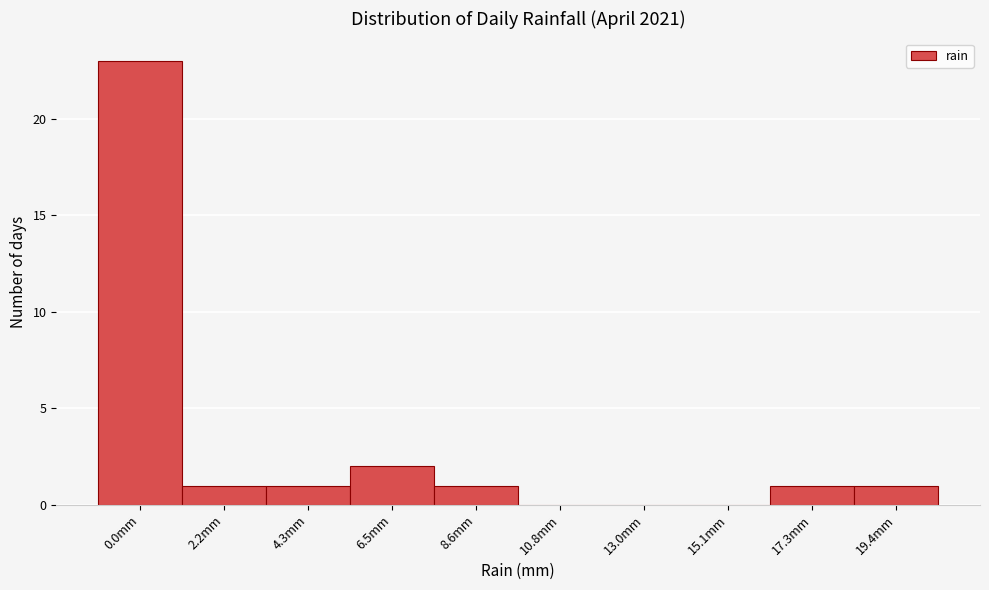

Reading left to right, extract all data points from this chart.

0.0mm=23	2.2mm=1	4.3mm=1	6.5mm=2	8.6mm=1	10.8mm=0	13.0mm=0	15.1mm=0	17.3mm=1	19.4mm=1